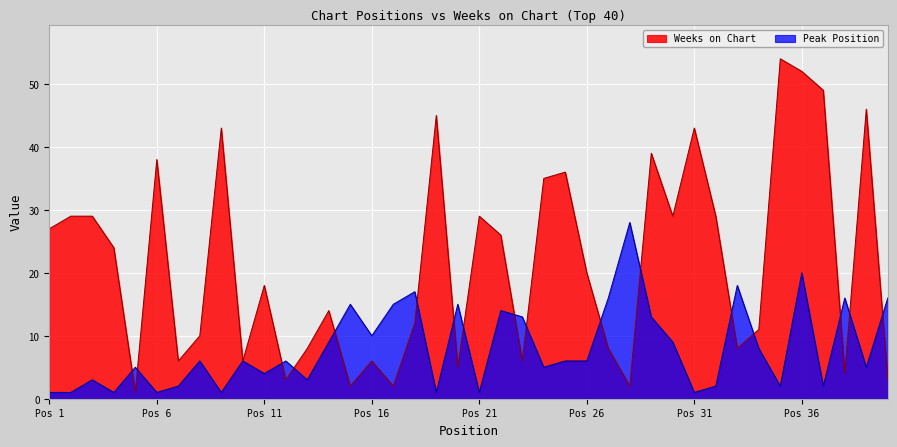

Which series has the largest range (max minus min)?

Weeks on Chart